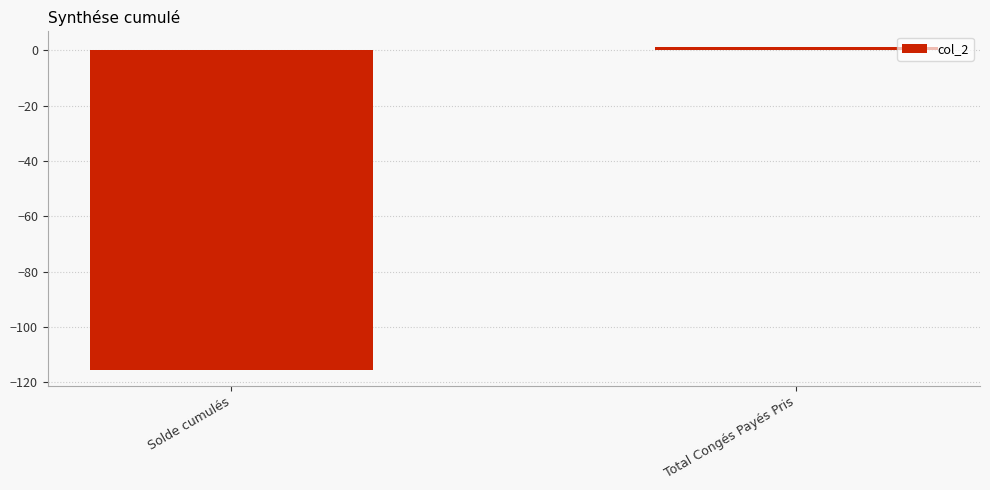

Which label corresponds to the largest value in the chart?

Total Congés Payés Pris